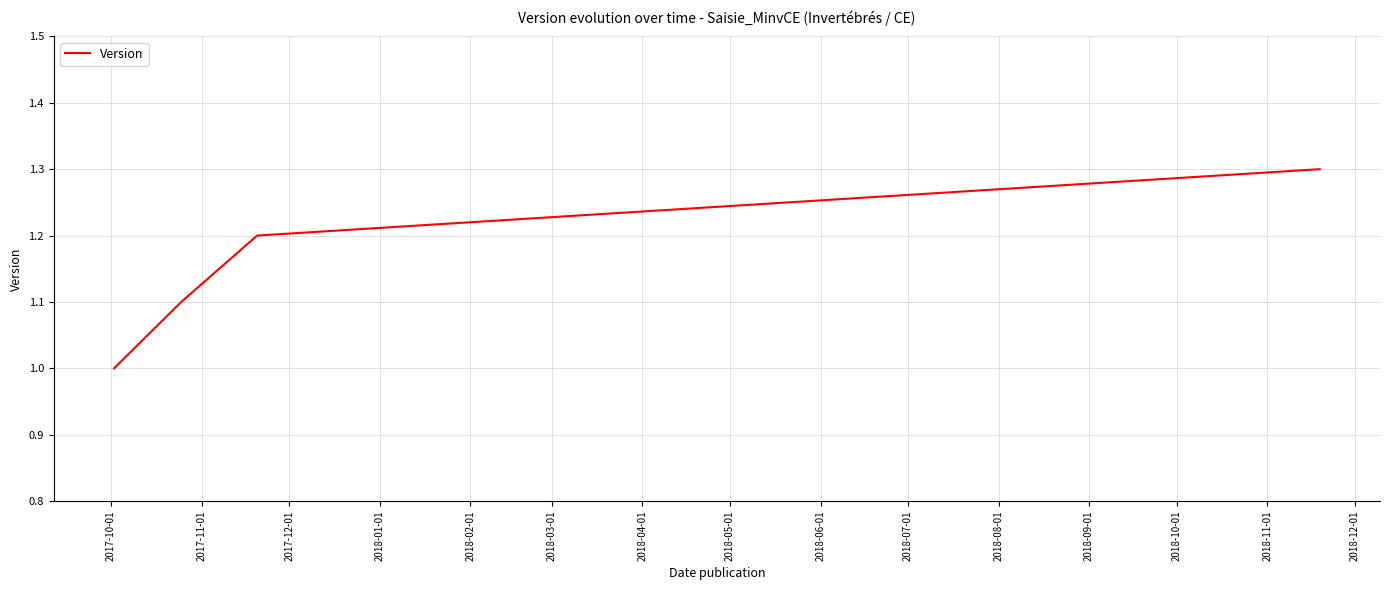

What is the smallest value displayed?

1.0